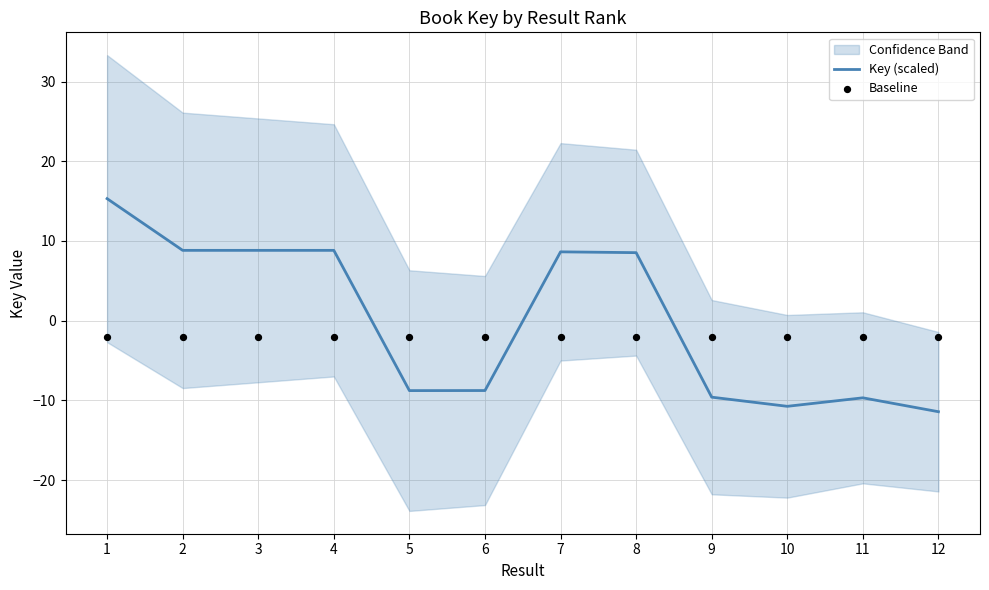

True or false: Key (scaled) has a value of -9.6 at 9.

True